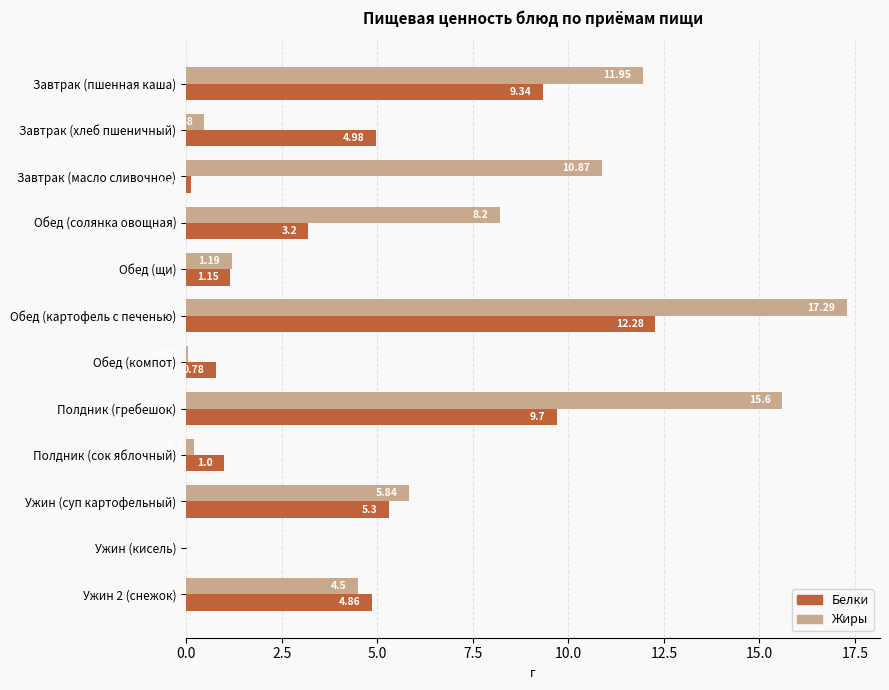

Which category has the highest value across all series?

Обед (картофель с печенью)